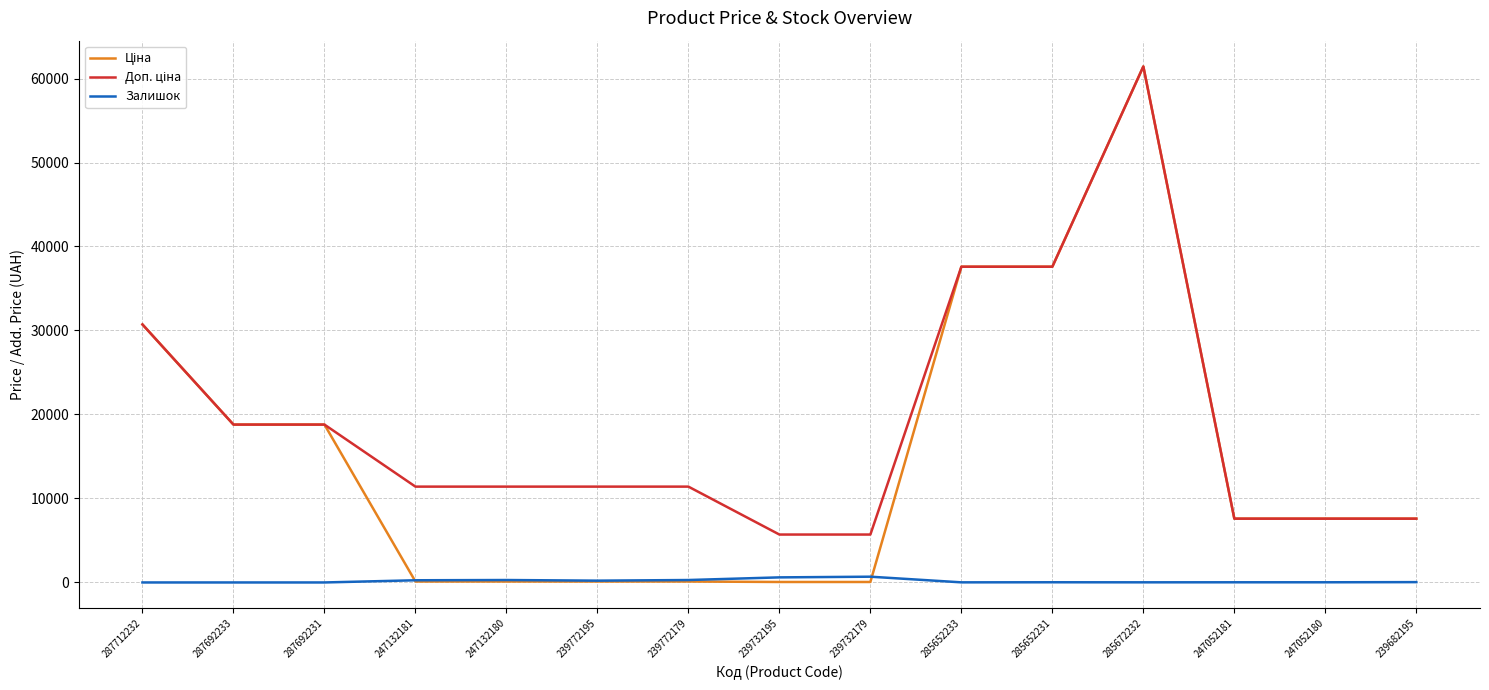

What is the total value across all series at 287712232?

61434.3